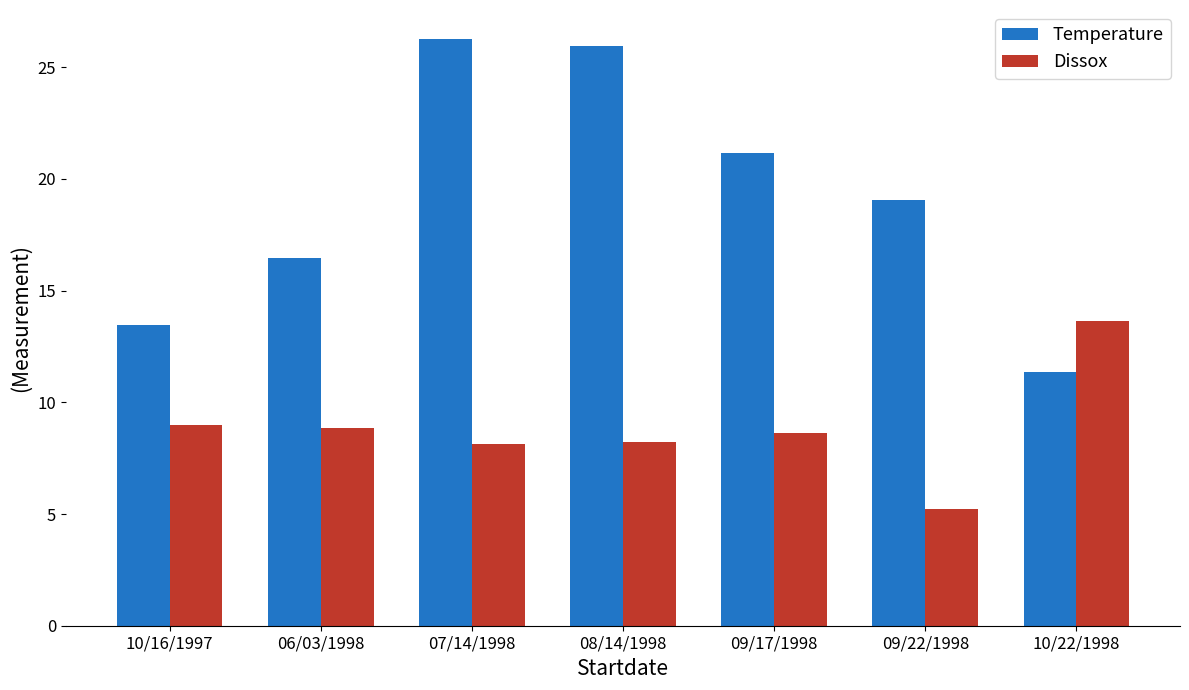

What is the sum of the Dissox values at 10/16/1997 and 10/22/1998?

22.6